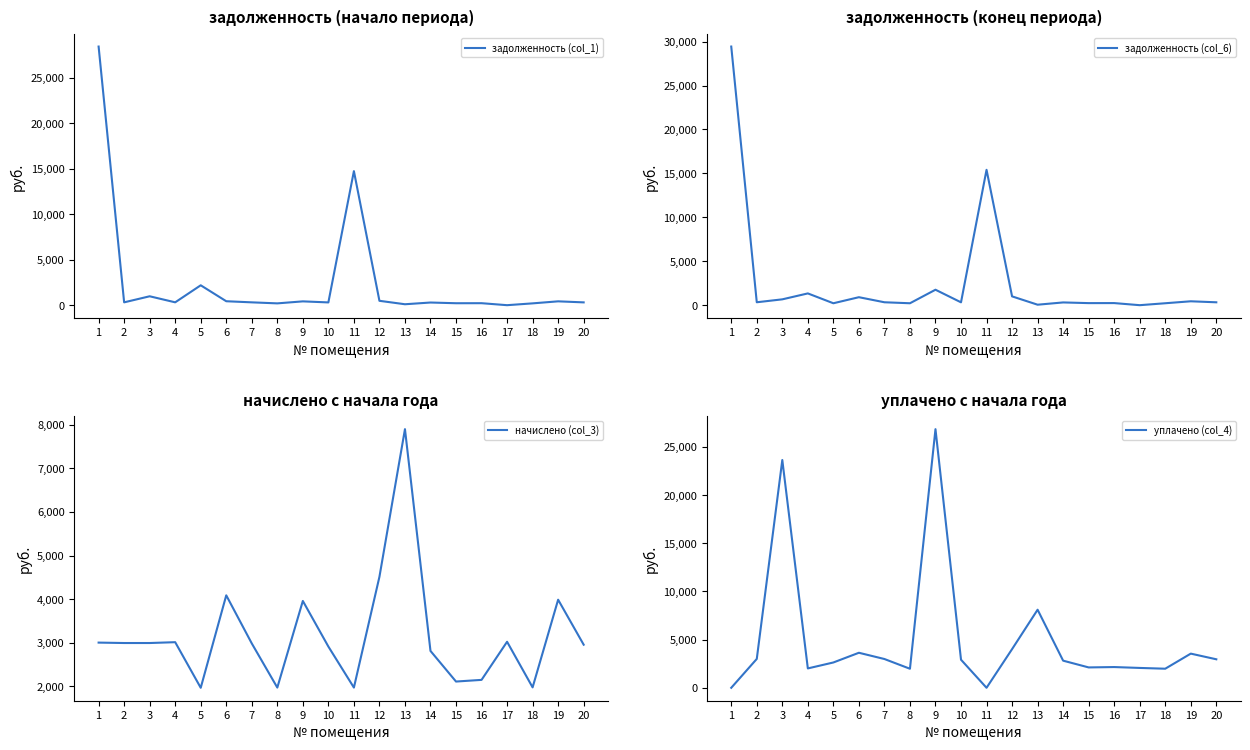

Reading left to right, transcribe all the data shown in this chart.

задолженность (col_1): 1=28436.6	2=332.8	3=998.5	4=335.0	5=2206.0	6=454.2	7=331.8	8=219.4	9=439.9	10=323.8	11=14750.5	12=501.4	13=123.1	14=312.7	15=234.8	16=239.0	17=20.5	18=219.9	19=443.1	20=328.6
задолженность (col_6): 1=29438.3	2=332.8	3=665.0	4=1339.8	5=218.9	6=908.4	7=331.8	8=219.4	9=1759.6	10=323.8	11=15408.7	12=1002.8	13=54.5	14=312.7	15=234.8	16=239.0	17=0.0	18=219.9	19=443.1	20=328.6
начислено (col_3): 1=3005.1	2=2995.6	3=2995.6	4=3014.6	5=1970.0	6=4087.9	7=2986.0	8=1974.8	9=3959.1	10=2914.5	11=1974.8	12=4512.4	13=7894.4	14=2814.3	15=2113.1	16=2151.3	17=3024.2	18=1979.5	19=3987.7	20=2957.4
уплачено (col_4): 1=0.0	2=2995.6	3=23632.3	4=2009.8	5=2626.7	6=3633.7	7=2986.0	8=1974.8	9=26833.9	10=2914.5	11=0.0	12=4011.0	13=8100.0	14=2814.3	15=2113.1	16=2151.3	17=2060.0	18=1979.5	19=3544.6	20=2957.4